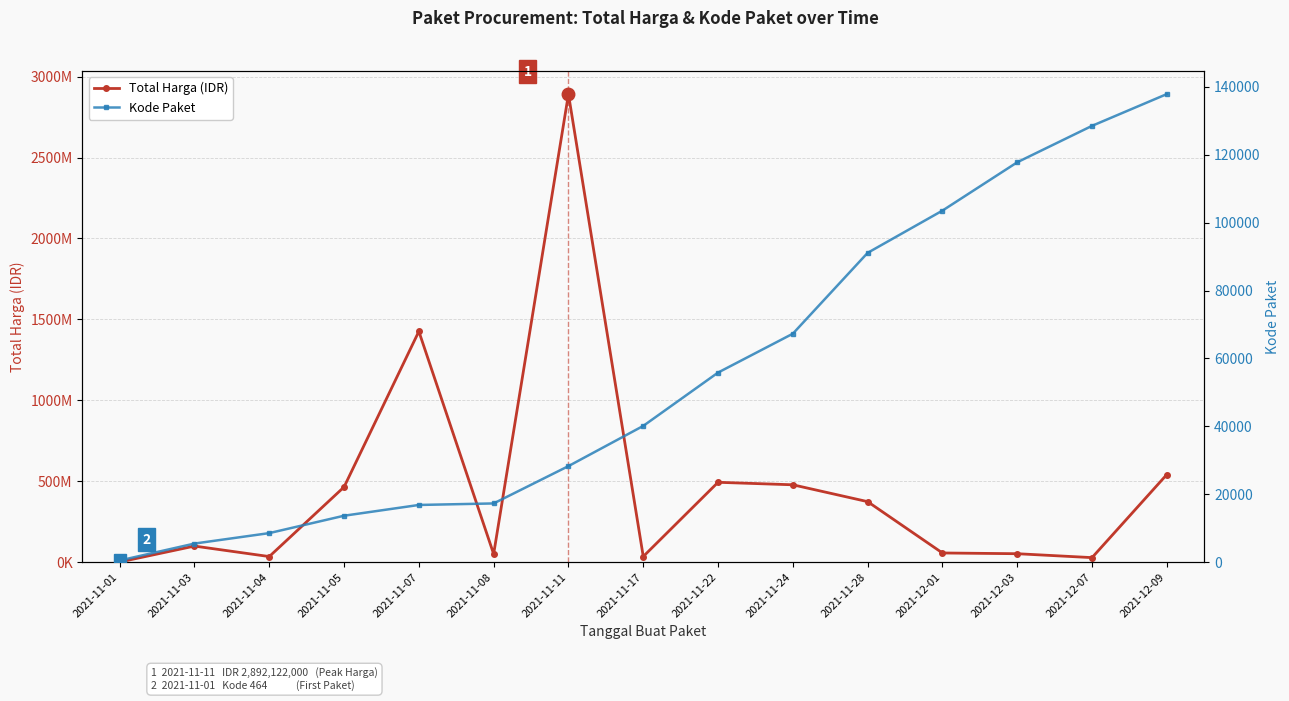

True or false: Total Harga (IDR) has a value of 21287397 at 2021-11-17.

False